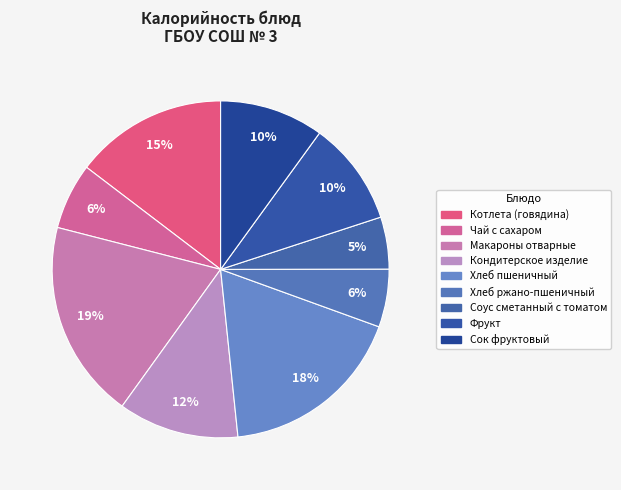

How many segments does this pie chart have?

9